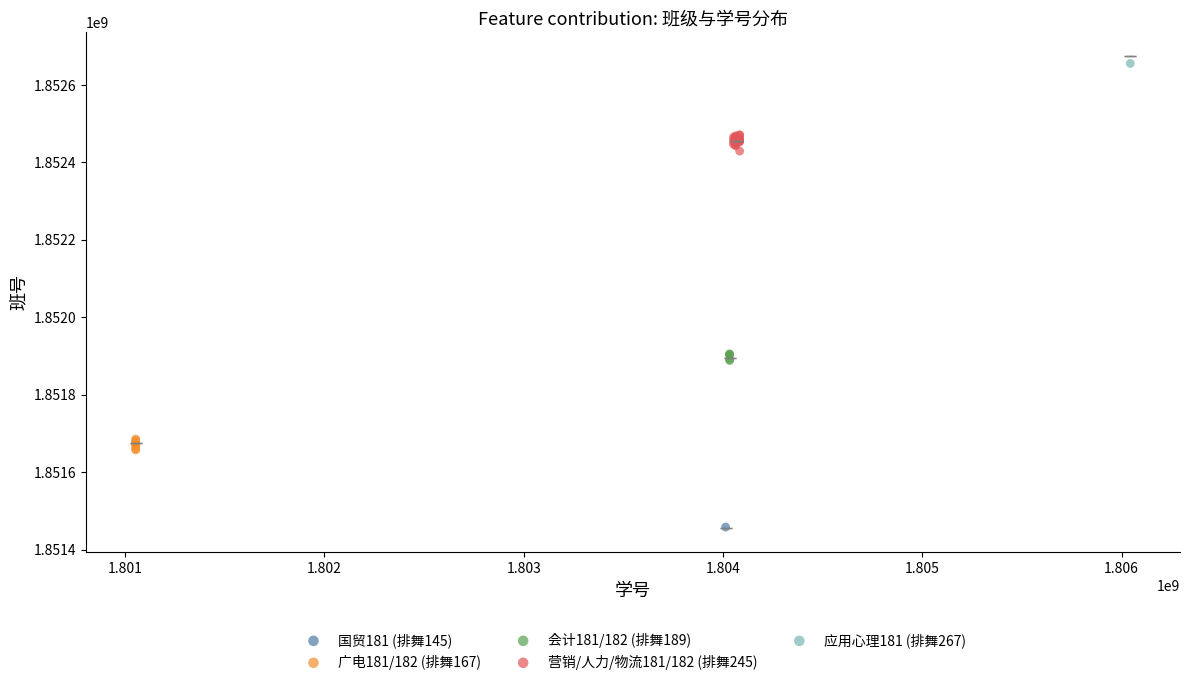

What are all the series names shown in the legend?

国贸181 (排舞145), 广电181/182 (排舞167), 会计181/182 (排舞189), 营销/人力/物流181/182 (排舞245), 应用心理181 (排舞267)